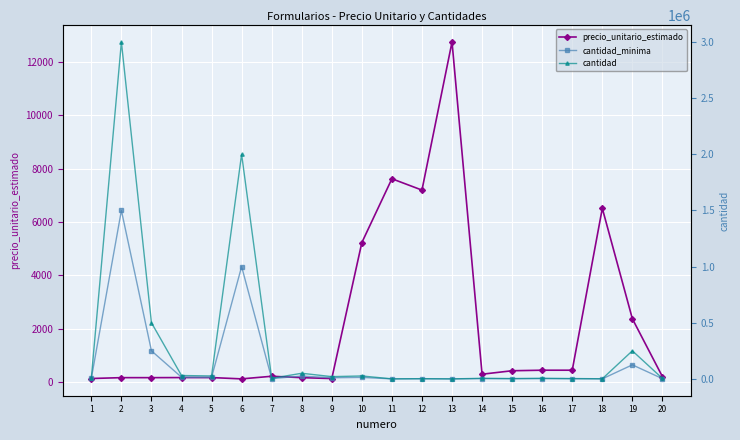

Between which two adjacent categories do precio_unitario_estimado and cantidad_minima first intersect?

10 and 11